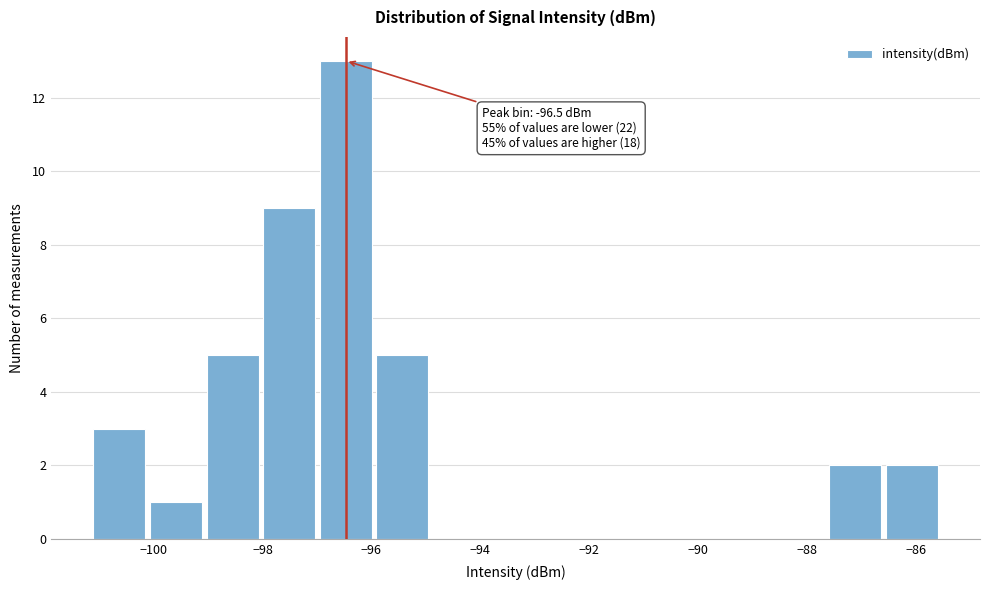

Over which range of the x-axis is the bar tallest?

-97.0 to -96.0